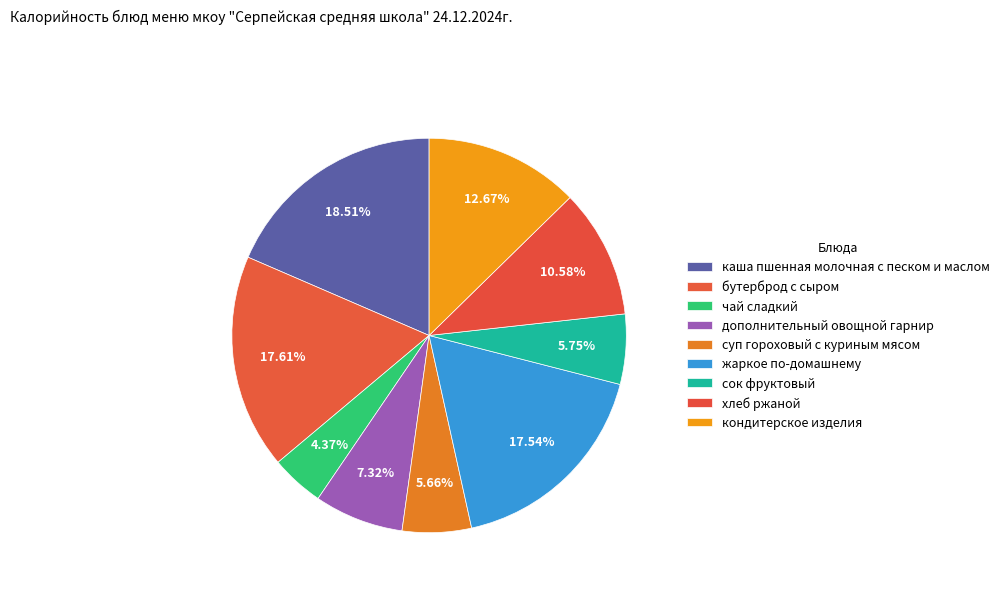

To the nearest percent, what is the average slice percentage?

11%